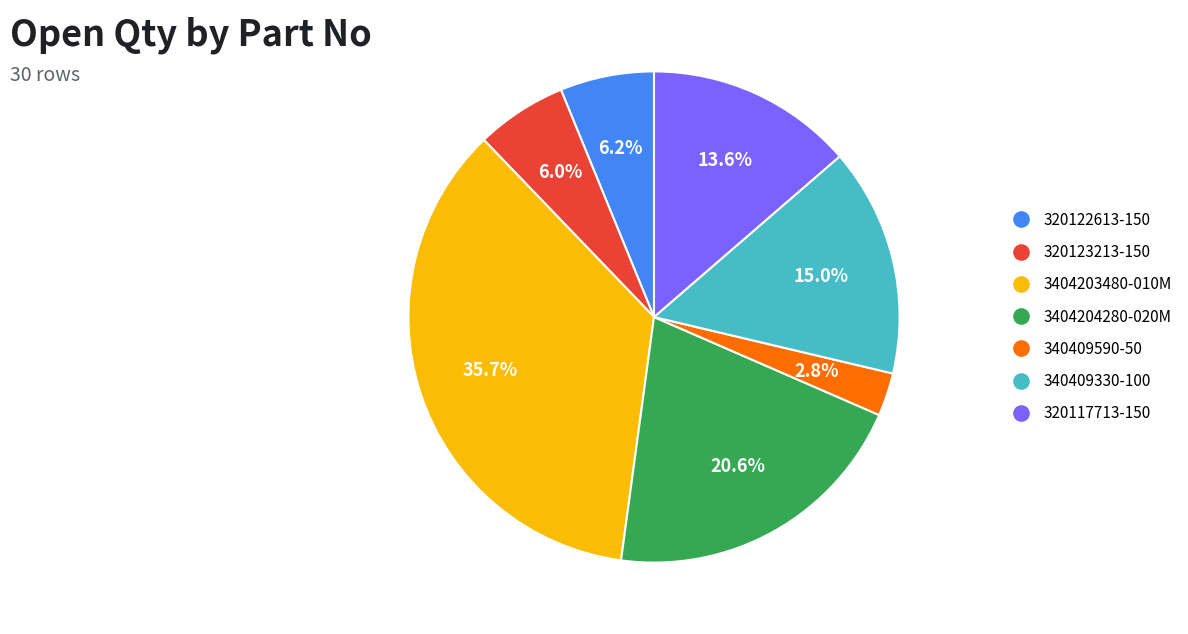

Which has a higher value, 340409330-100 or 3404204280-020M?

3404204280-020M